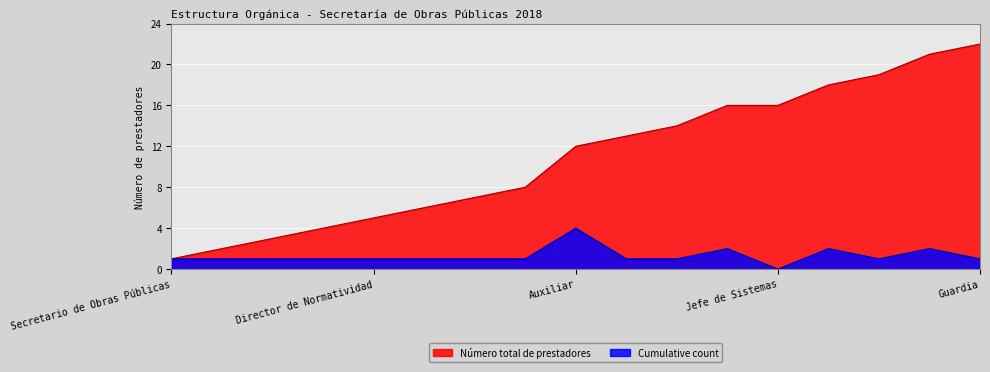

Where is Cumulative count nearest to the value 11?

Auxiliar